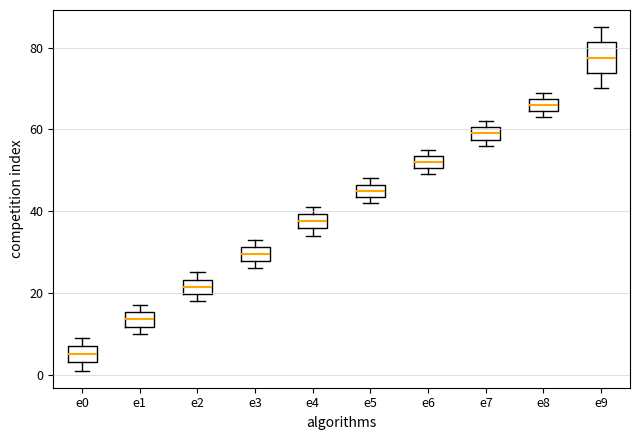

Reading left to right, read every box against the y-axis: the position of its median line, the range the box covers, and the ends of its whiskers. The values are not printed on the chart, so give them approximately, as read against the axis.

e0: median 6, box 4 to 8, whiskers 2 to 10
e1: median 14, box 12 to 16, whiskers 10 to 18
e2: median 22, box 20 to 24, whiskers 18 to 26
e3: median 30, box 28 to 32, whiskers 26 to 34
e4: median 38, box 36 to 40, whiskers 34 to 42
e5: median 46 (inside the box), box 44 to 46, whiskers 42 to 48
e6: median 52, box 50 to 54, whiskers 50 (just below the box's lower edge) to 56
e7: median 60 (inside the box), box 58 to 60, whiskers 56 to 62
e8: median 66, box 64 to 68, whiskers 64 (just below the box's lower edge) to 70
e9: median 78, box 74 to 82, whiskers 70 to 86